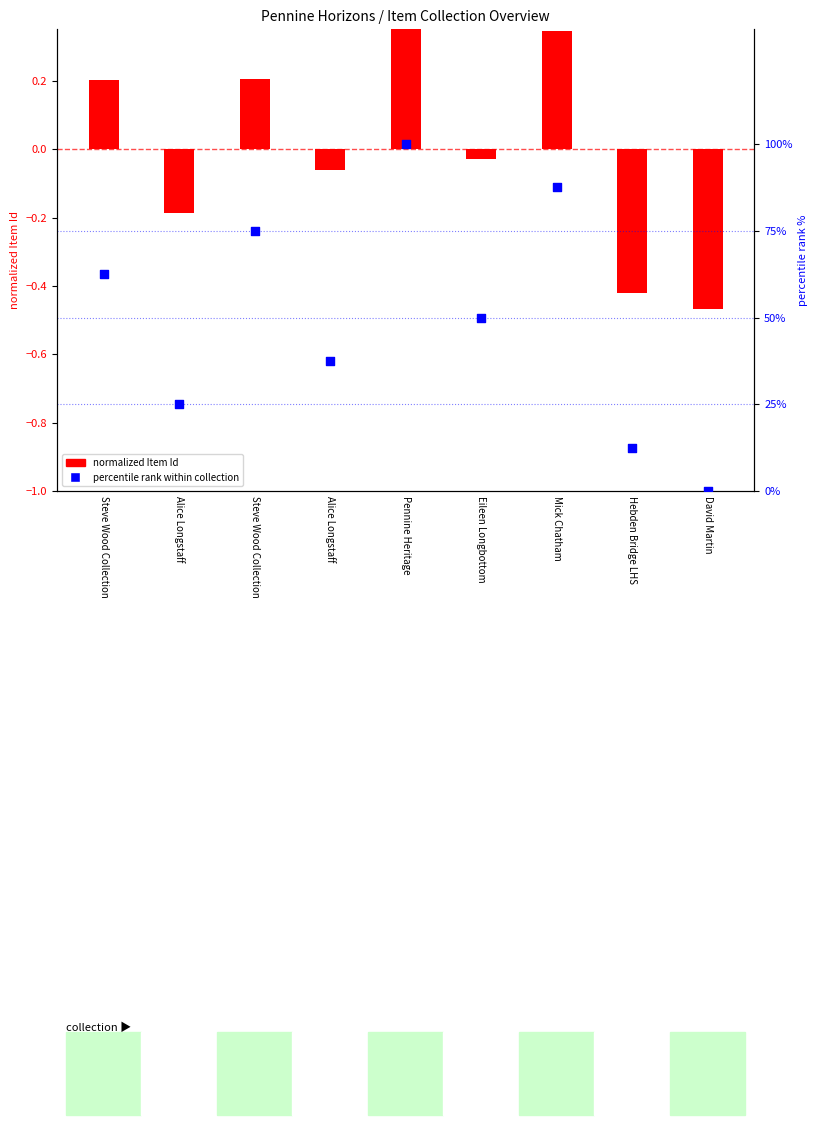

Which series has the largest total across all categories?

percentile rank within collection